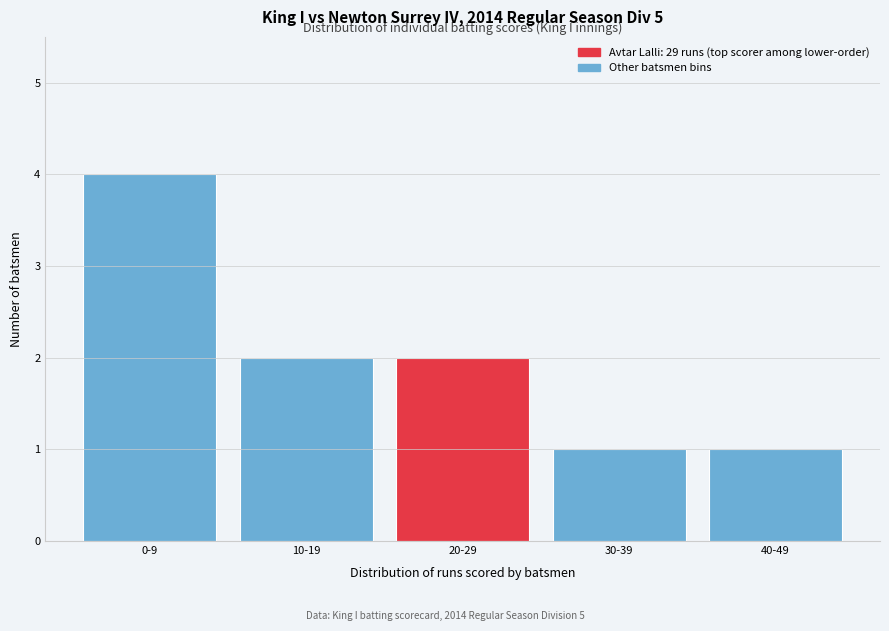

Reading right to left, list all the values displayed in this chart.

1	1	2	2	4